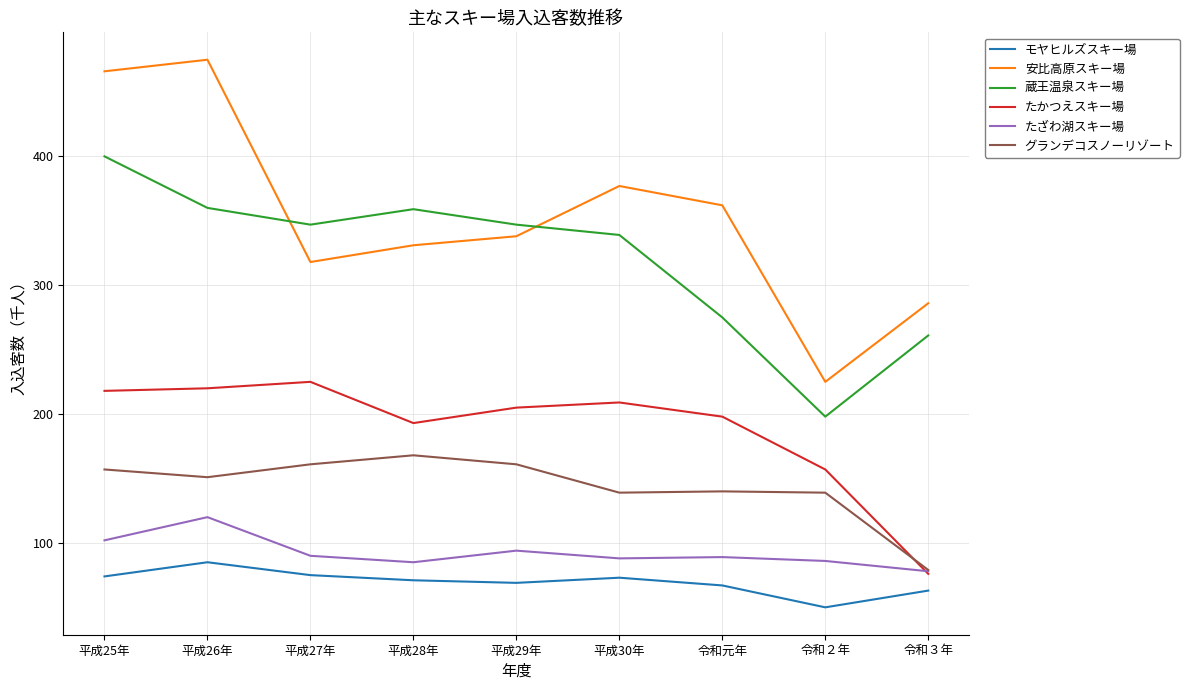

True or false: 蔵王温泉スキー場 and たざわ湖スキー場 cross at least once.

False